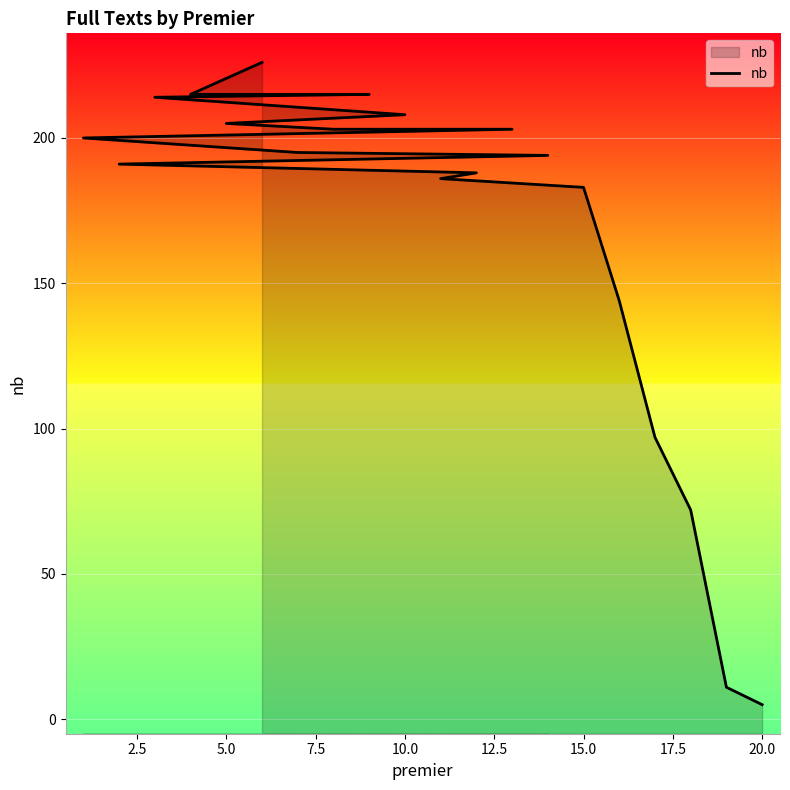

What is the sum of all values?

3355